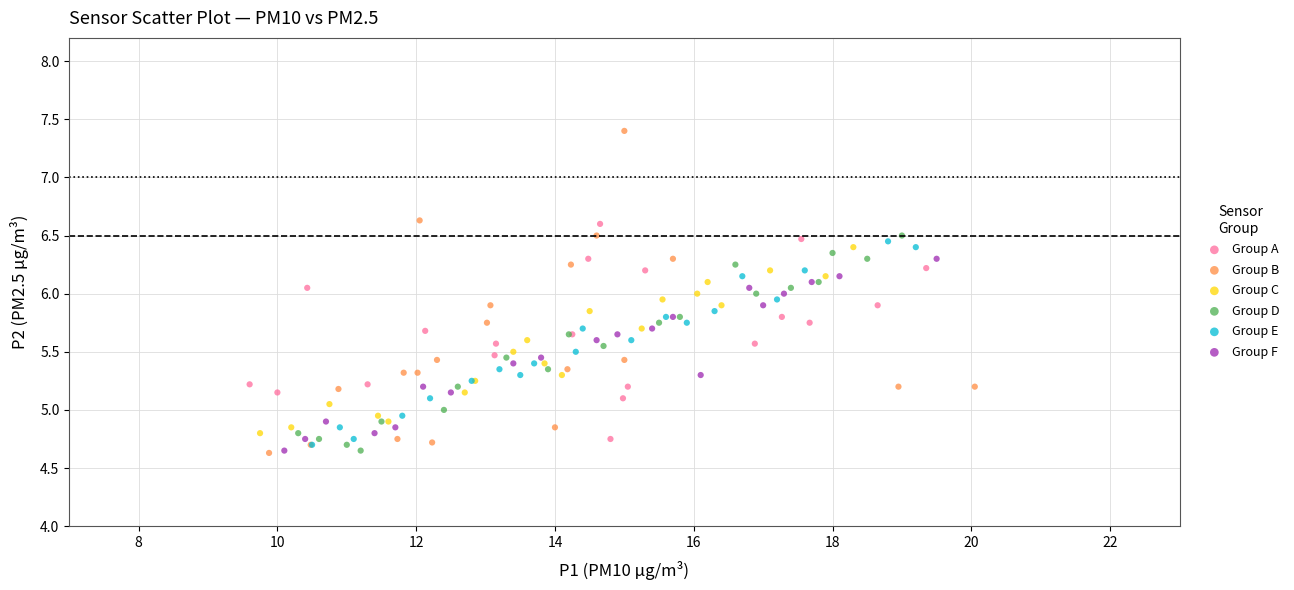

Which series has the widest spread of Y values?

Group B